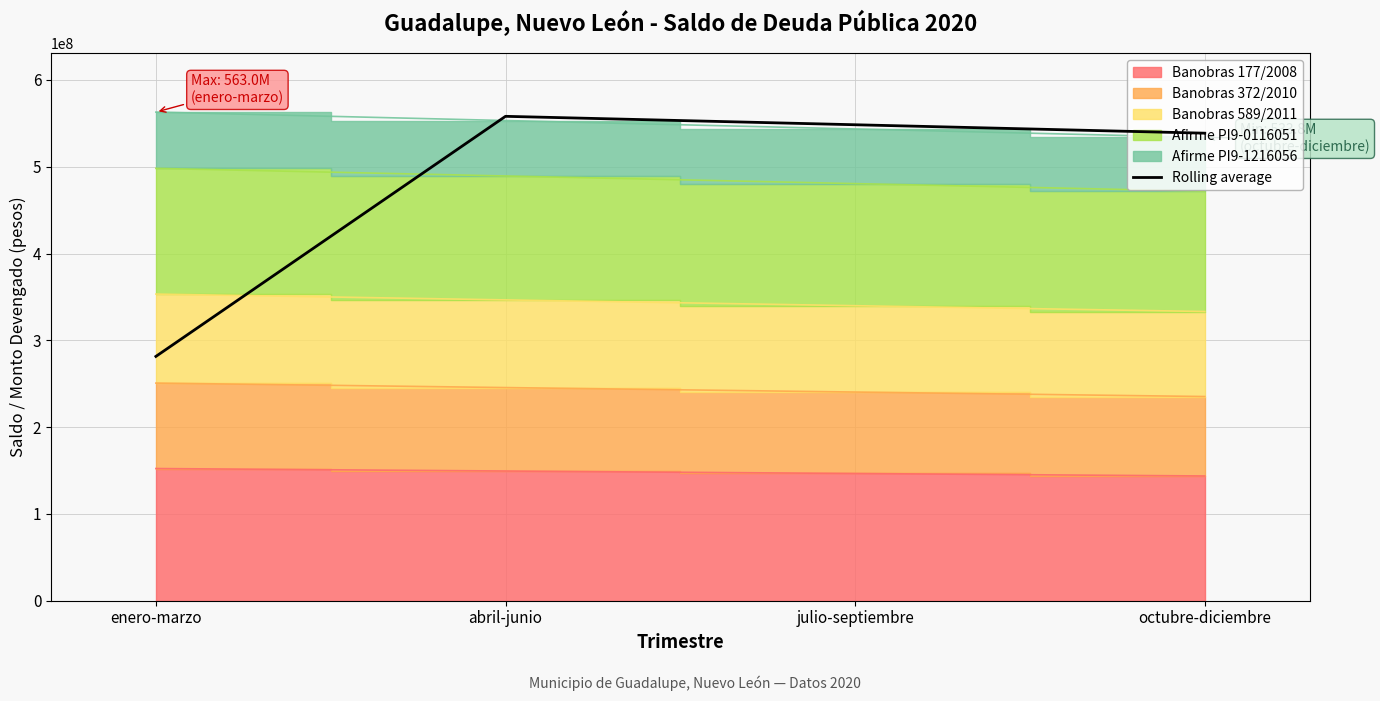

Count the number of values greater than 548413043.

2